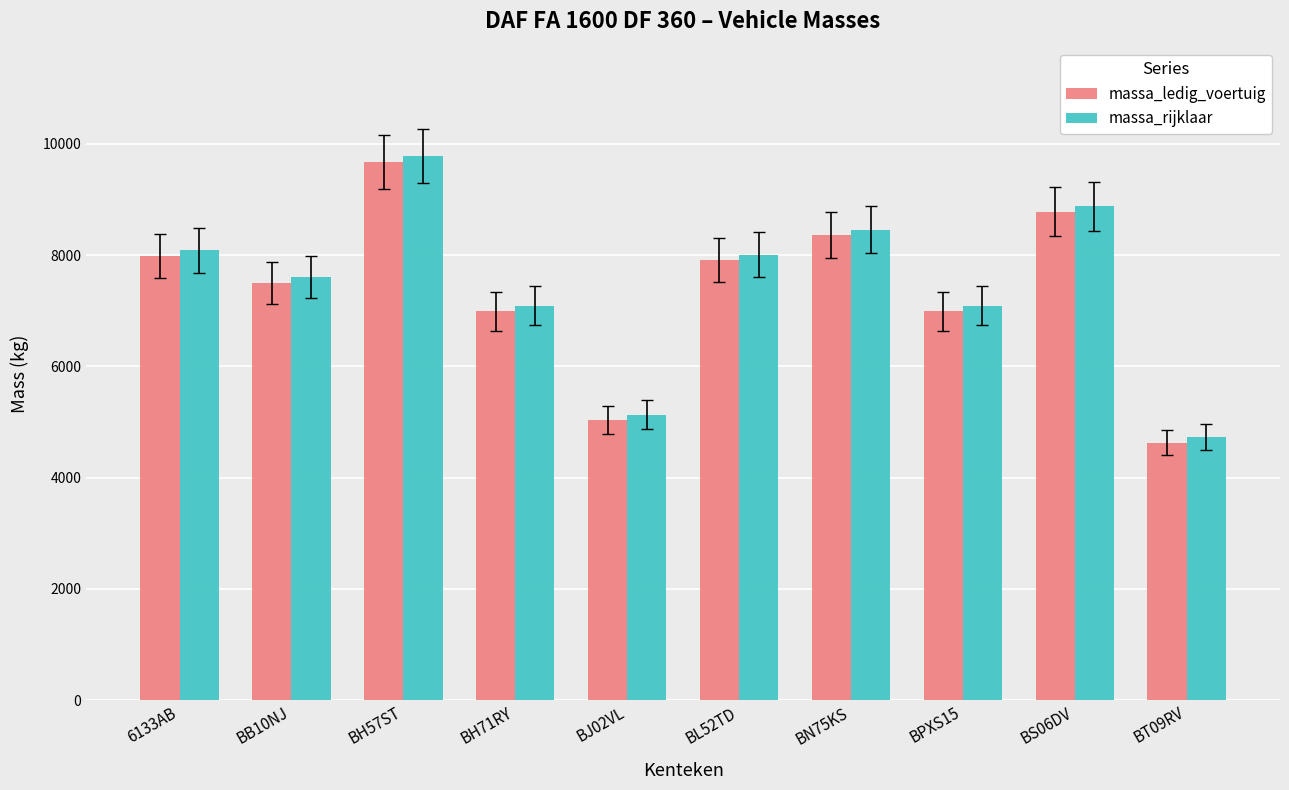

The massa_rijklaar series shows 10725 at 6133AB. True or false?

False